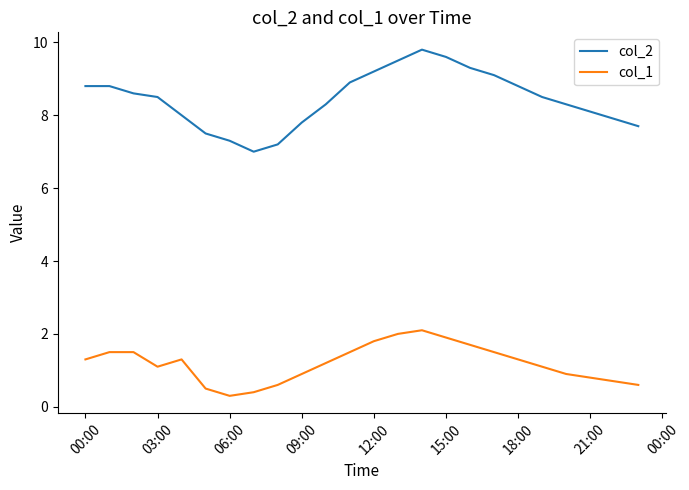

Is this an area chart (filled region under the line)?

No